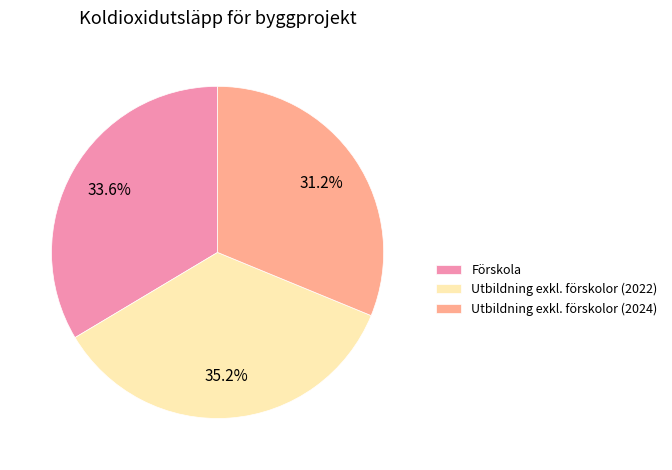

How many segments does this pie chart have?

3